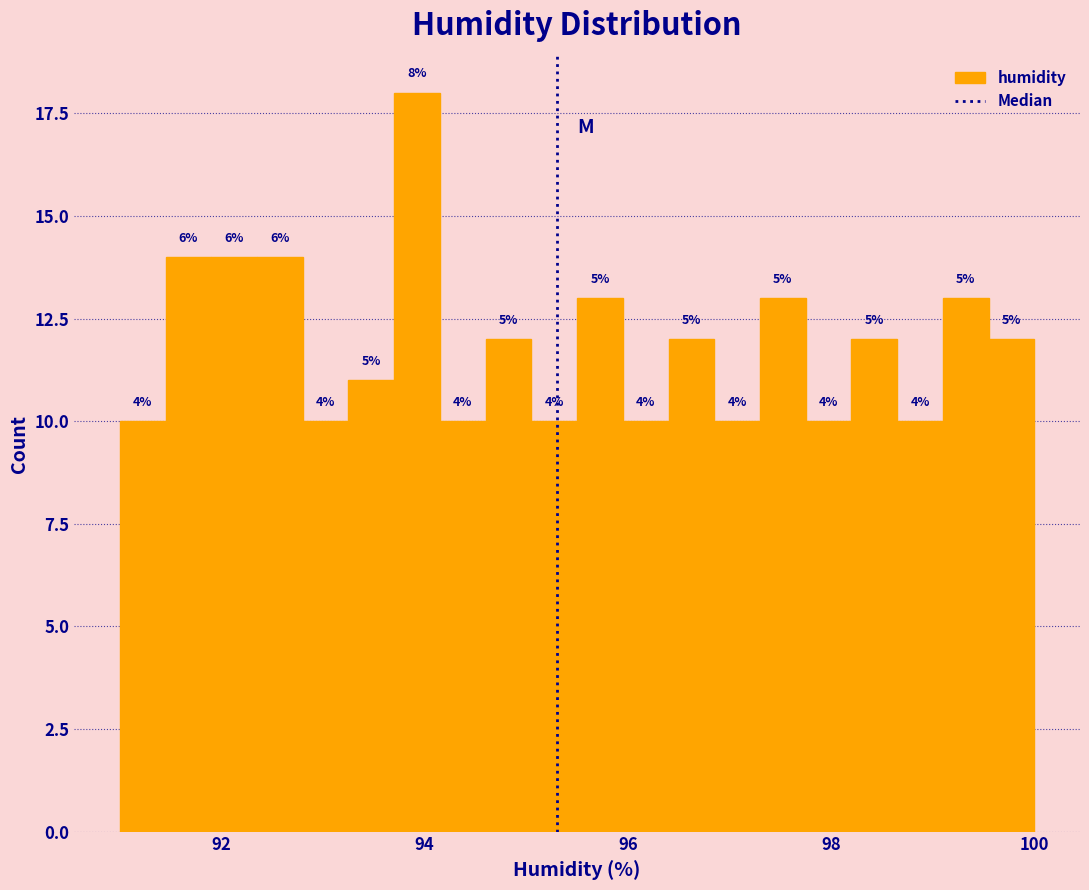

Read against the x-axis, roughly where is the centre of the tallest bar?

94.0